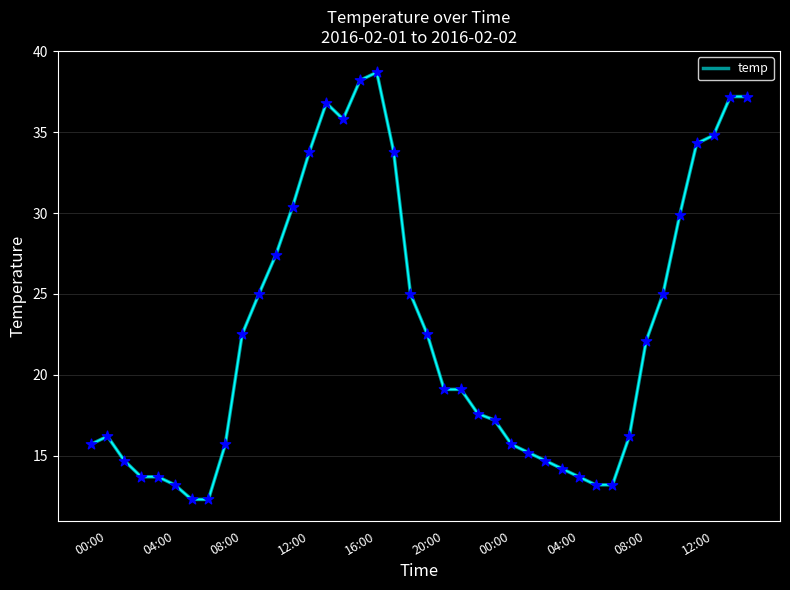

What is the greatest value displayed?

38.7